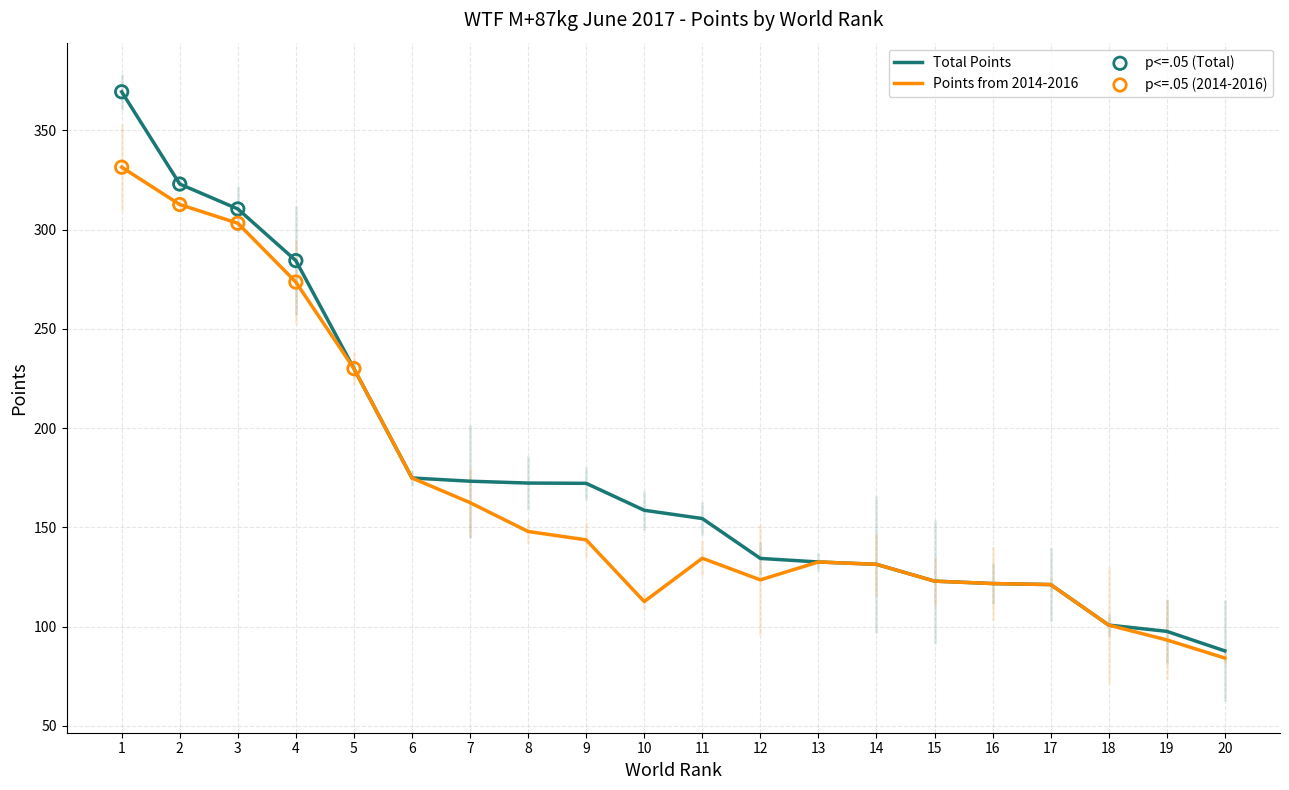

Which series has the largest Y range (max minus min)?

Total Points